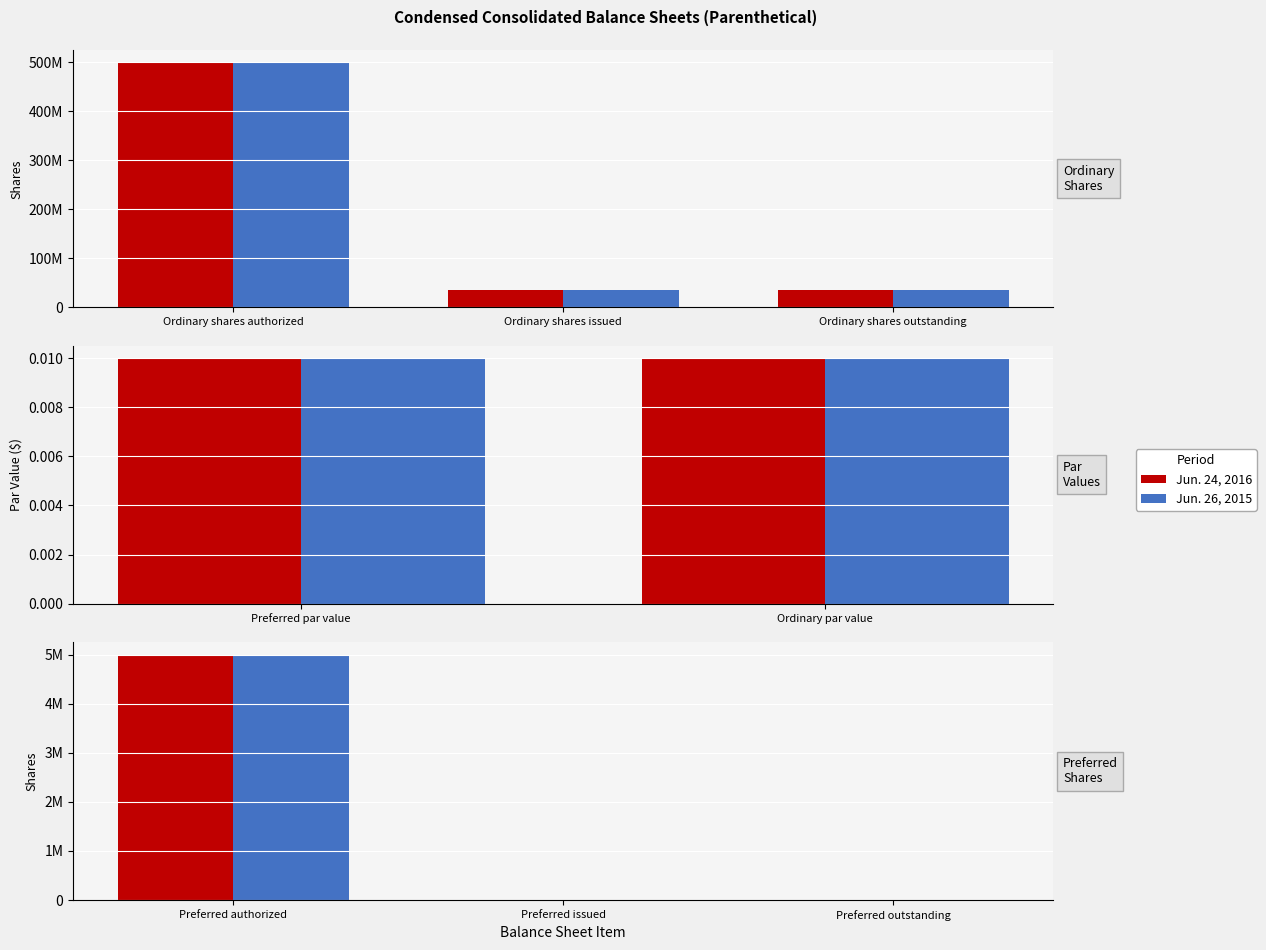

Count the number of categories in the chart.

3